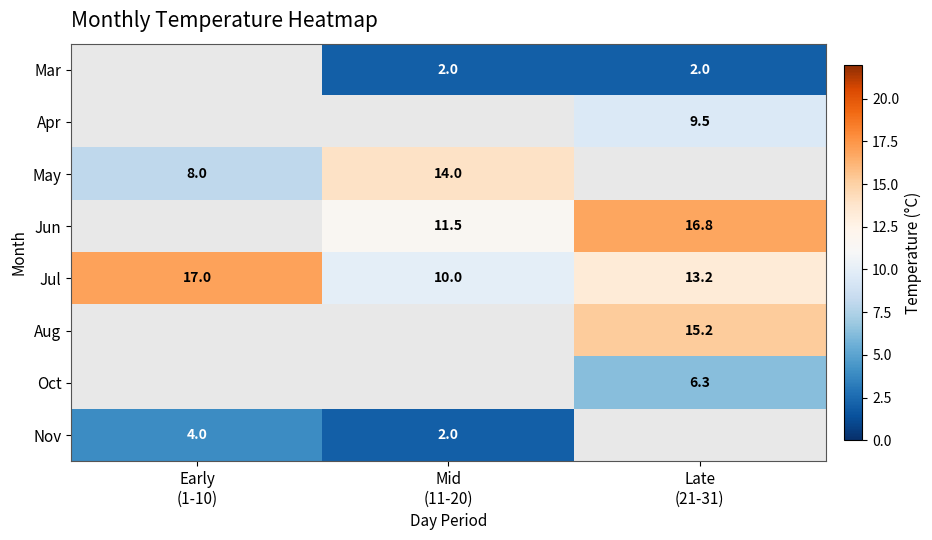

What is the difference between the highest and lowest values at Late
(21-31)?

14.8